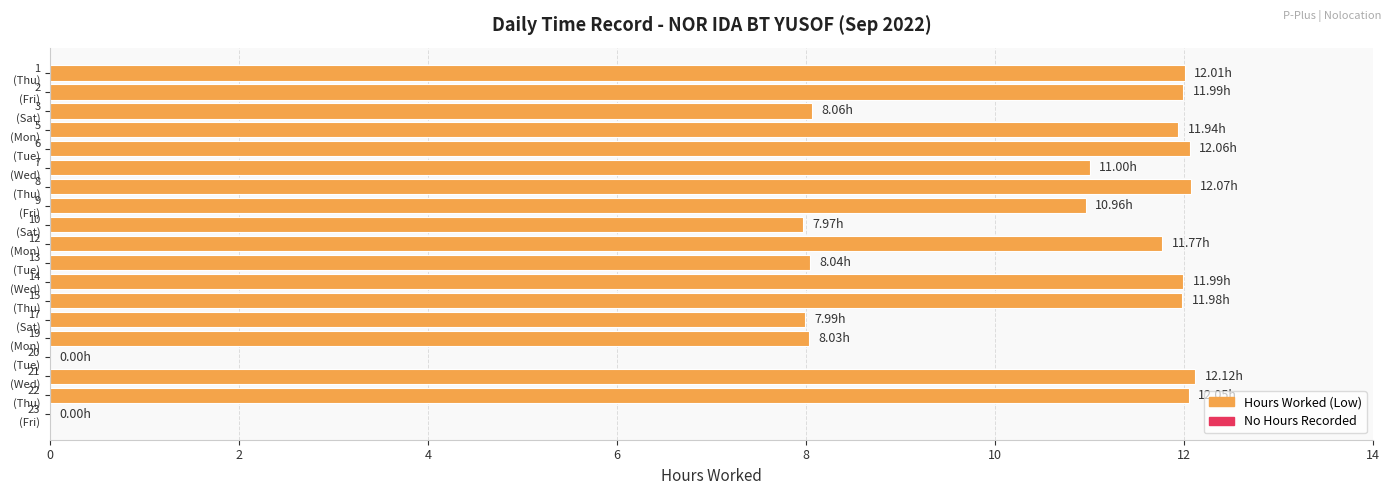

What is the sum of all values?

182.0